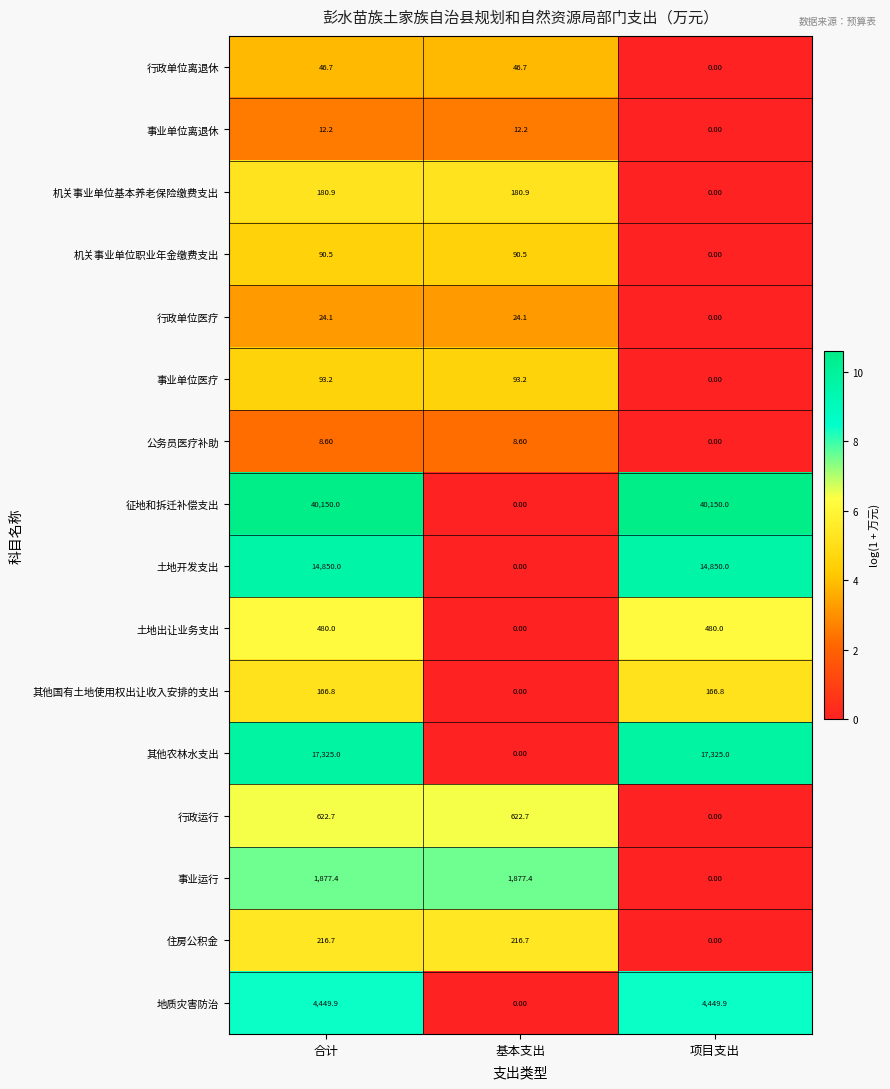

At which label is 行政单位离退休 closest to 23?

项目支出